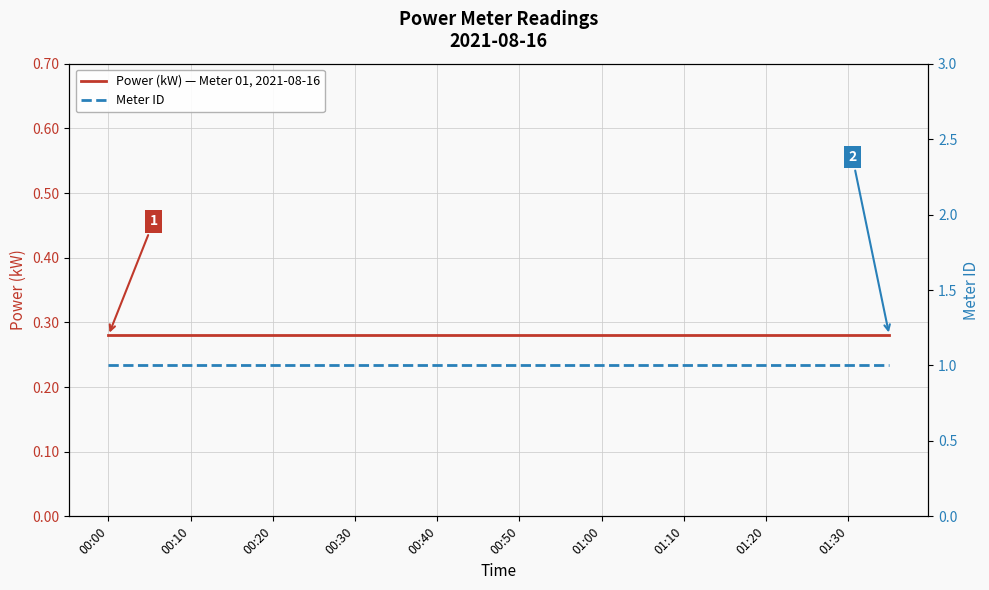

What is the sum of all Meter ID values?

20.0